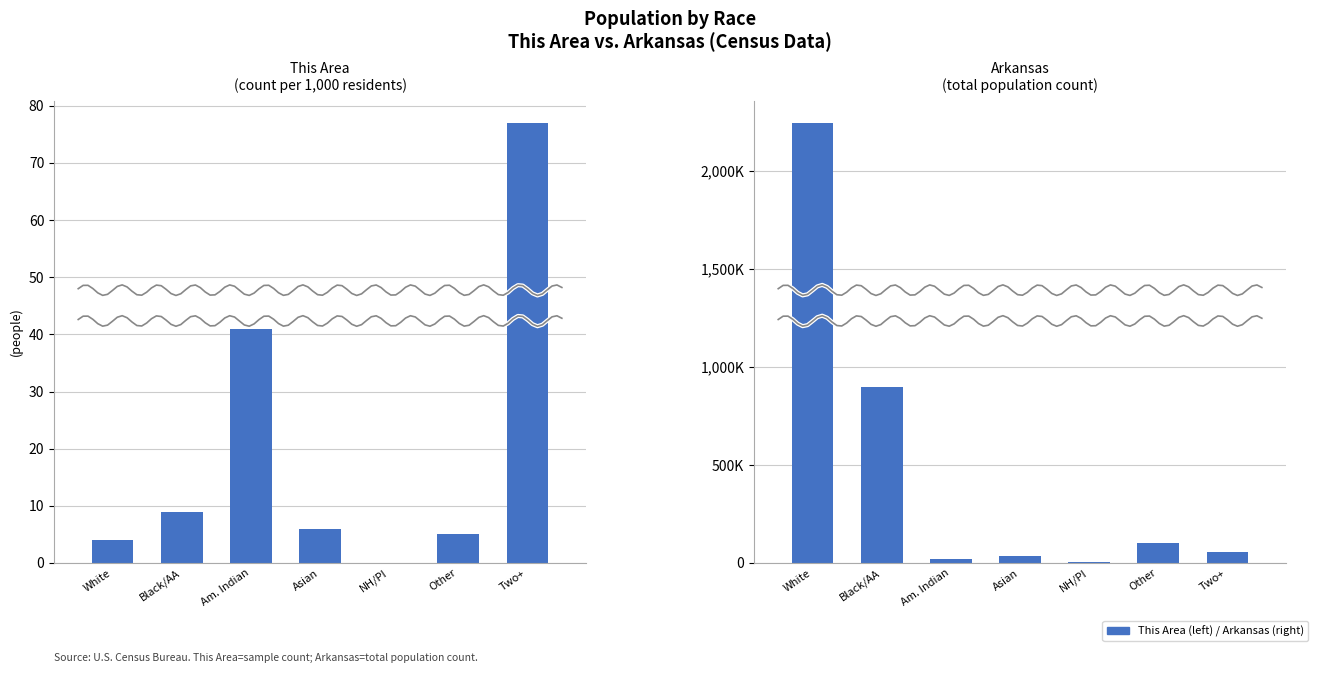

What are all the series names shown in the legend?

This Area, Arkansas